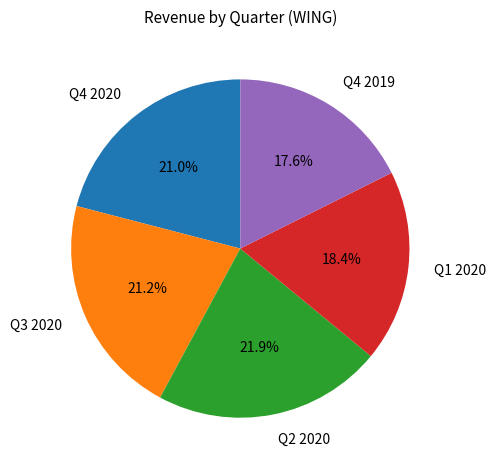

Approximately how many times larger is the value at Q2 2020 compared to Q4 2020?

1.0